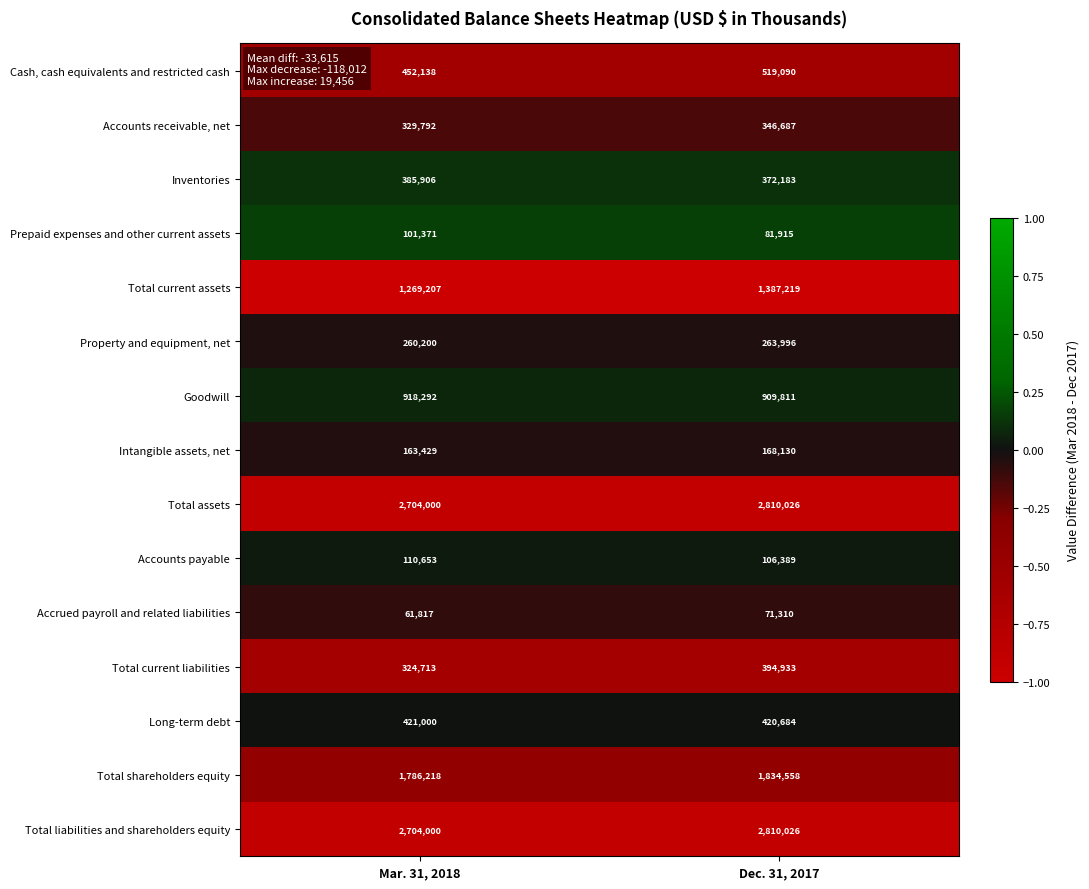

Which series changed the most between Mar. 31, 2018 and Dec. 31, 2017?

Total current assets